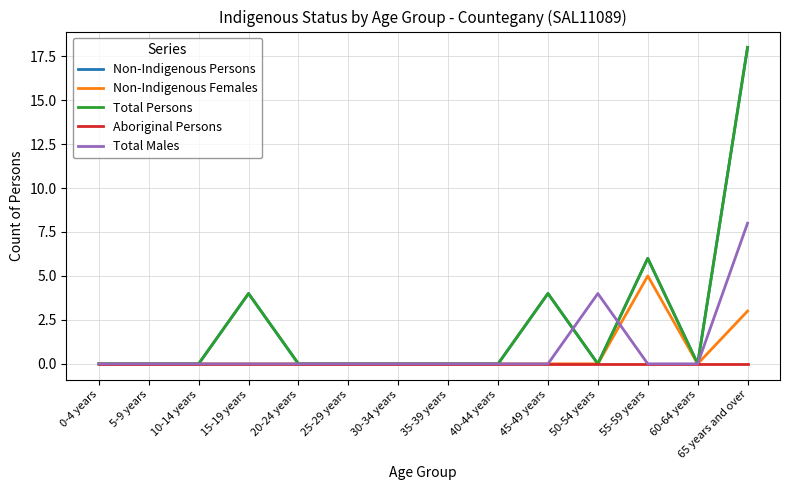

Is it true that Total Males equals -4 at 25-29 years?

False